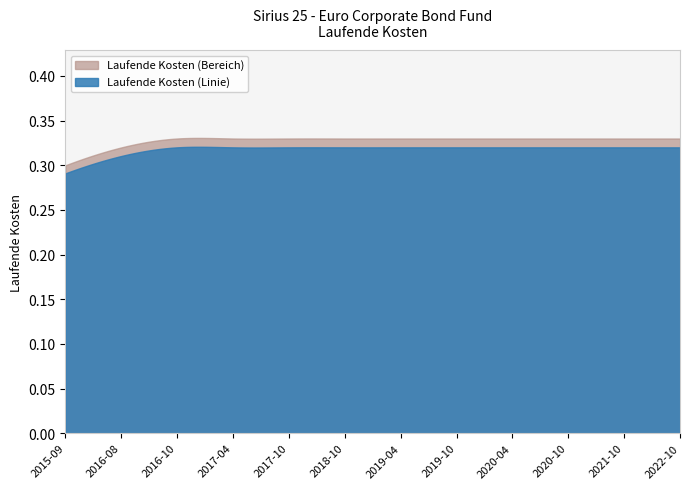

What is the label of the 2nd point from the left?

2016-08-31